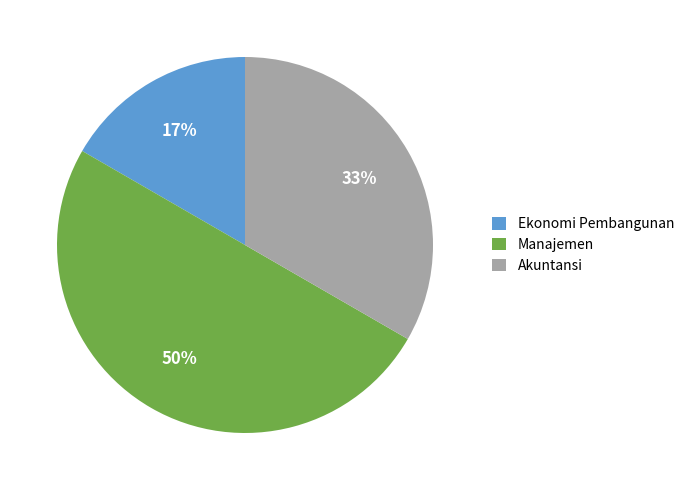

To the nearest percent, what is the combined percentage of Ekonomi Pembangunan and Manajemen?

67%